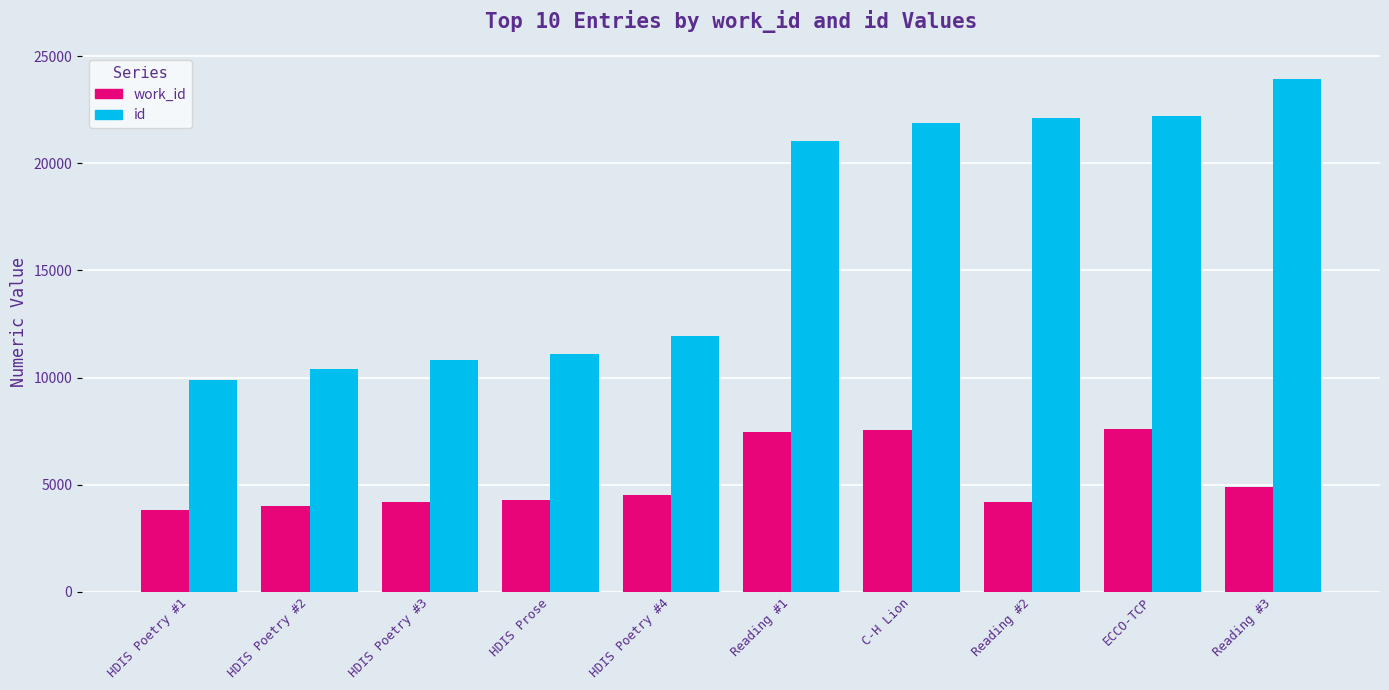

What is the average value of the id series?

16531